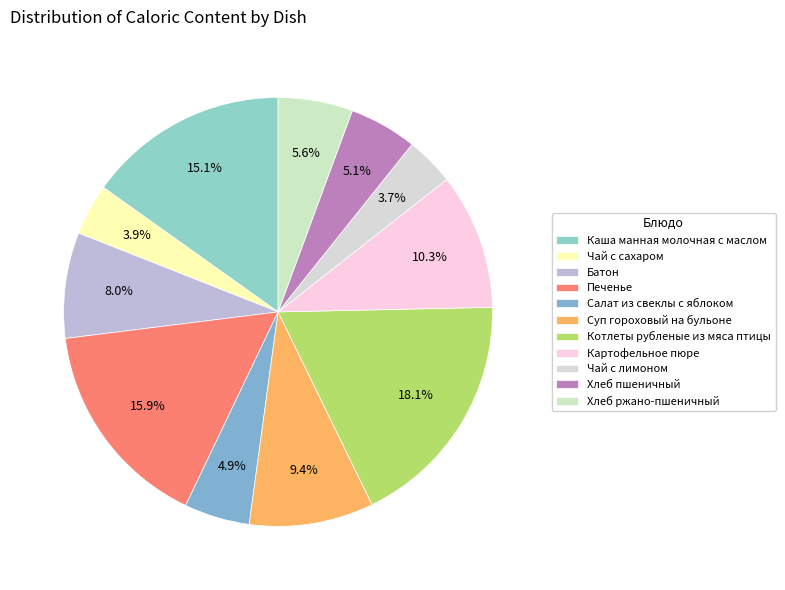

Count the number of slices in the pie.

11